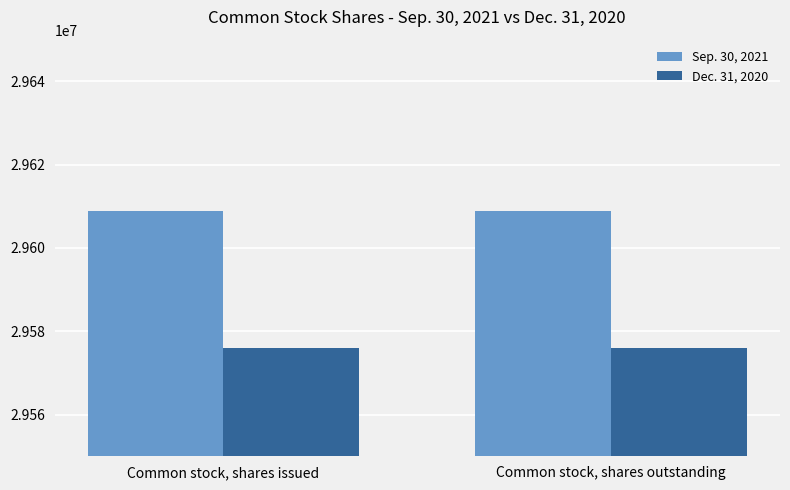

Reading left to right, extract all data points from this chart.

Sep. 30, 2021: 29608814	29608814
Dec. 31, 2020: 29575962	29575962